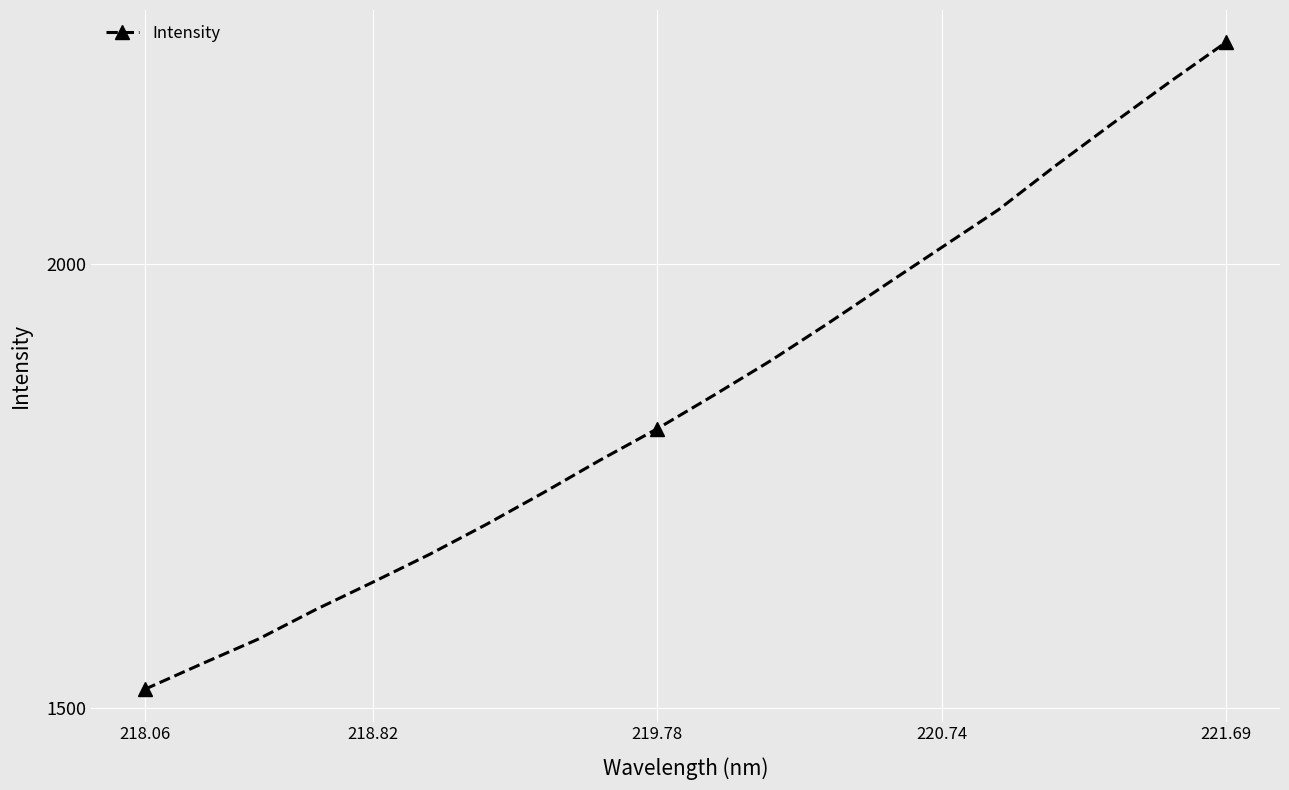

What is the maximum value shown in the chart?

2250.0